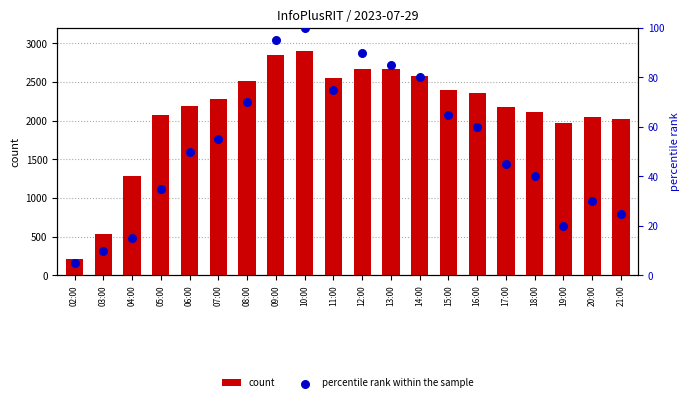

What is the total value across all series at 15:00?

2468